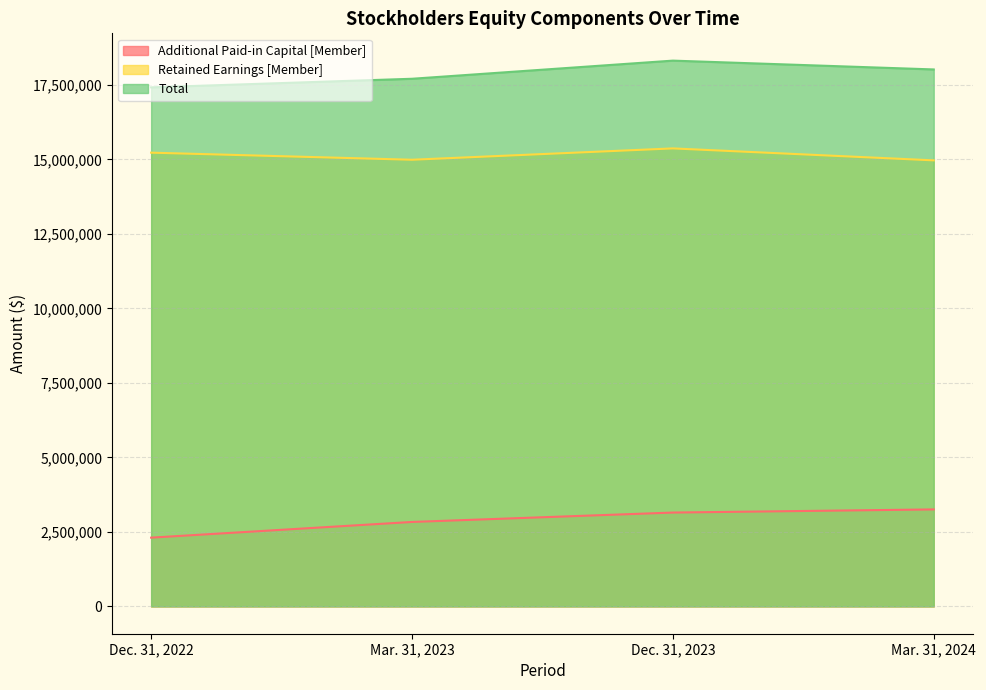

In Retained Earnings [Member], how many points are higher than both neighbors (excluding endpoints)?

1